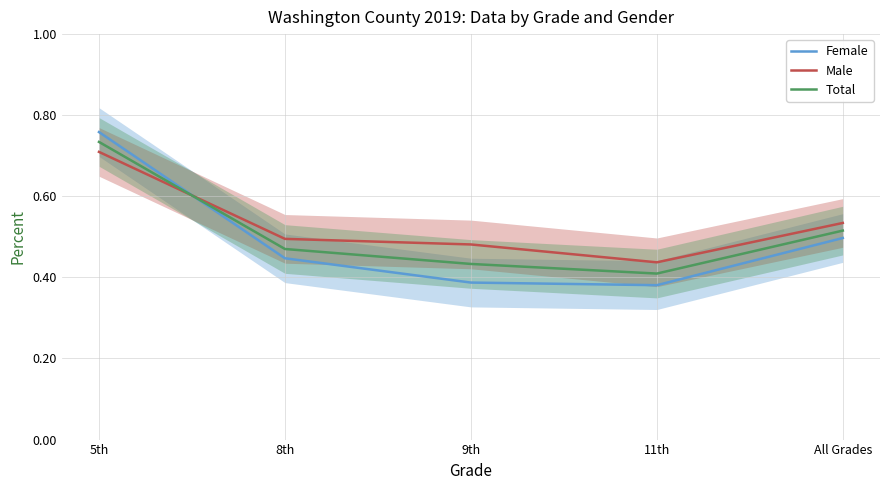

What position from the right is All Grades?

1